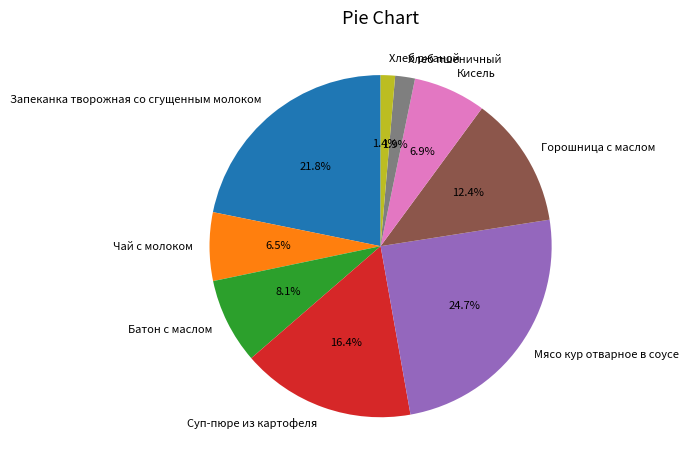

Is there a majority slice in this chart?

No